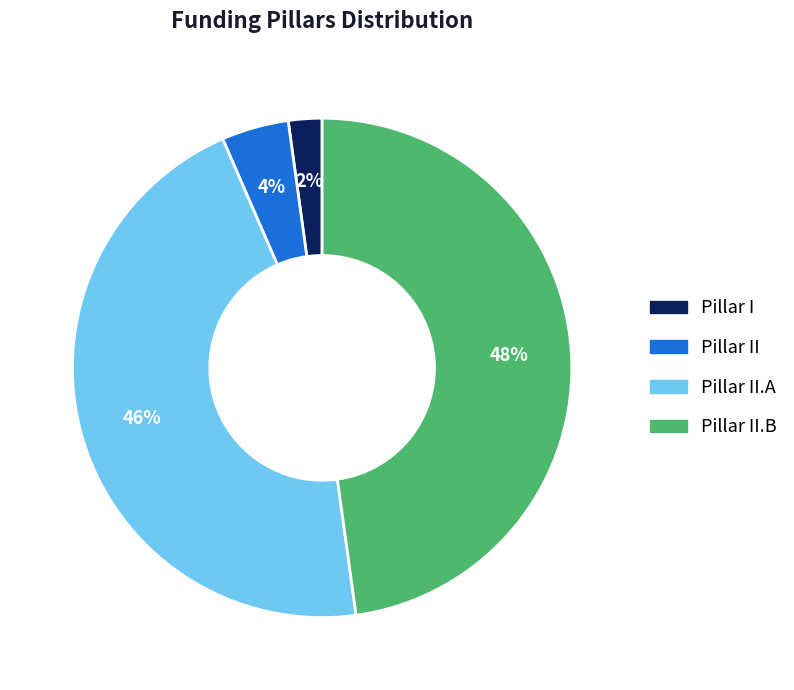

To the nearest percent, what is the average slice percentage?

25%